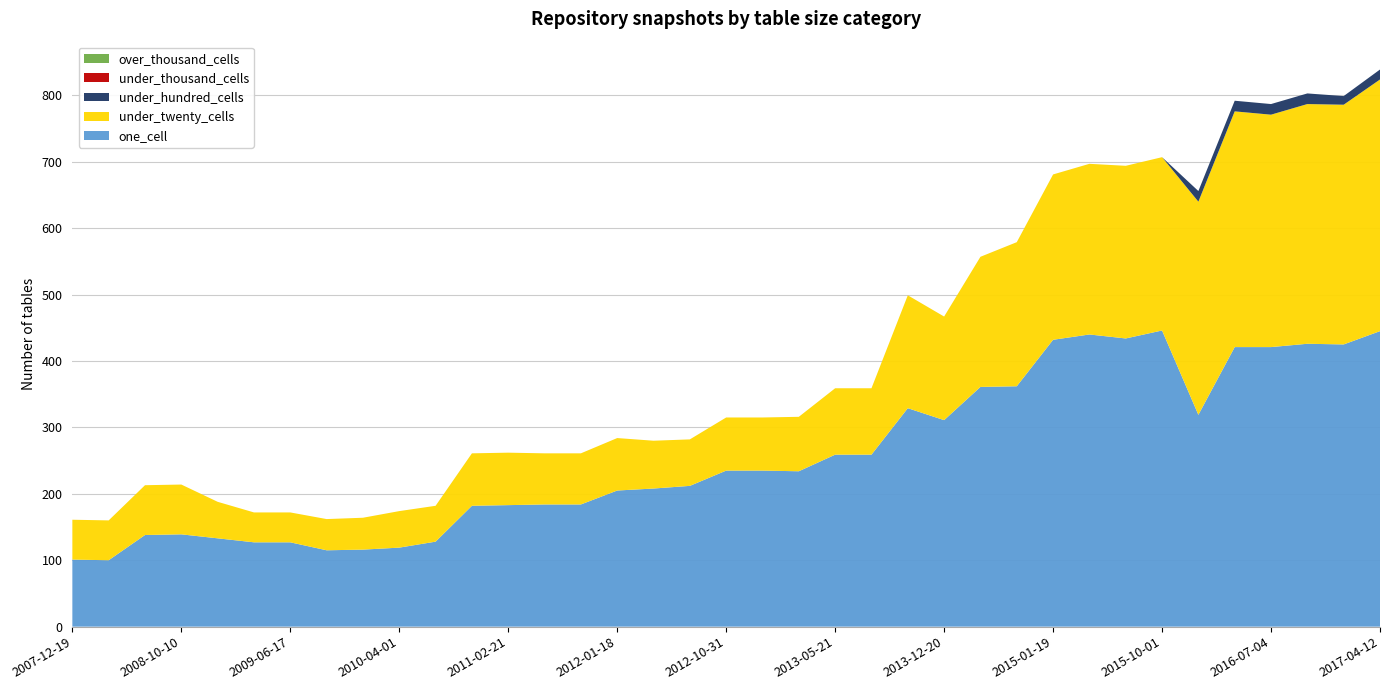

Reading left to right, list all the values displayed in this chart.

one_cell: 101	100	138	139	133	127	127	115	116	119	128	182	183	184	184	205	208	212	235	235	234	259	259	329	311	361	362	432	440	434	446	319	421	421	426	425	445
under_twenty_cells: 60	60	75	75	55	45	45	47	48	55	54	79	79	77	77	79	72	70	80	80	82	100	100	170	156	196	217	249	257	260	261	321	355	350	361	361	379
under_hundred_cells: 0	0	0	0	0	0	0	0	0	0	0	0	0	0	0	0	0	0	0	0	0	0	0	0	0	0	0	0	0	0	0	16	16	16	16	13	15
under_thousand_cells: 0	0	0	0	0	0	0	0	0	0	0	0	0	0	0	0	0	0	0	0	0	0	0	0	0	0	0	0	0	0	0	0	0	0	0	0	0
over_thousand_cells: 0	0	0	0	0	0	0	0	0	0	0	0	0	0	0	0	0	0	0	0	0	0	0	0	0	0	0	0	0	0	0	0	0	0	0	0	0